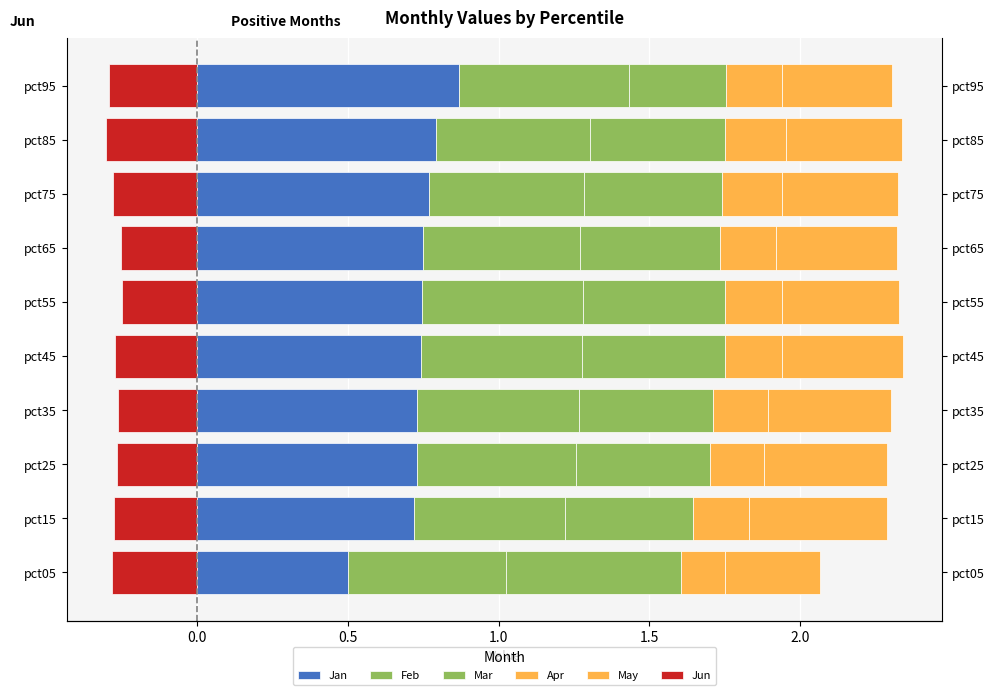

The value of Jun at pct25 is -0.3. True or false?

True